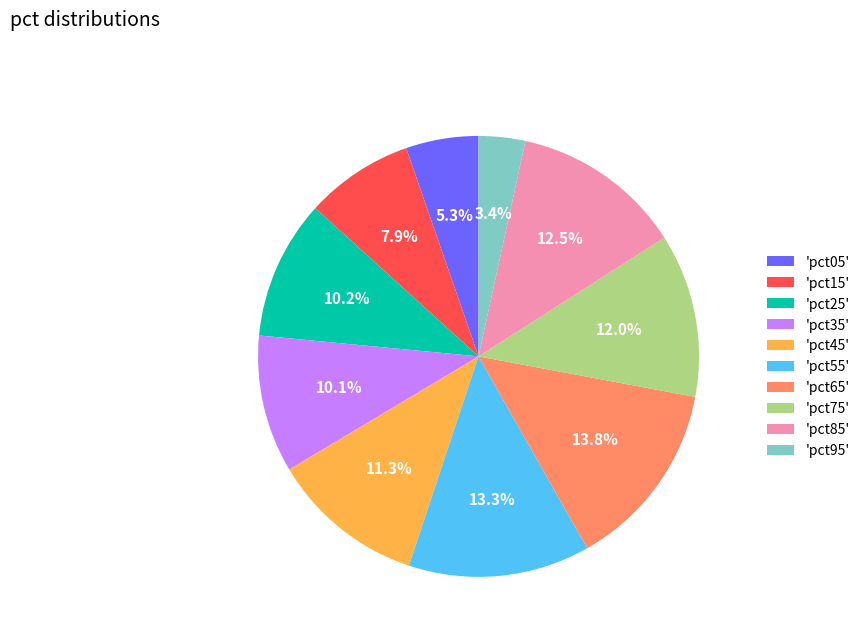

Is there a majority slice in this chart?

No